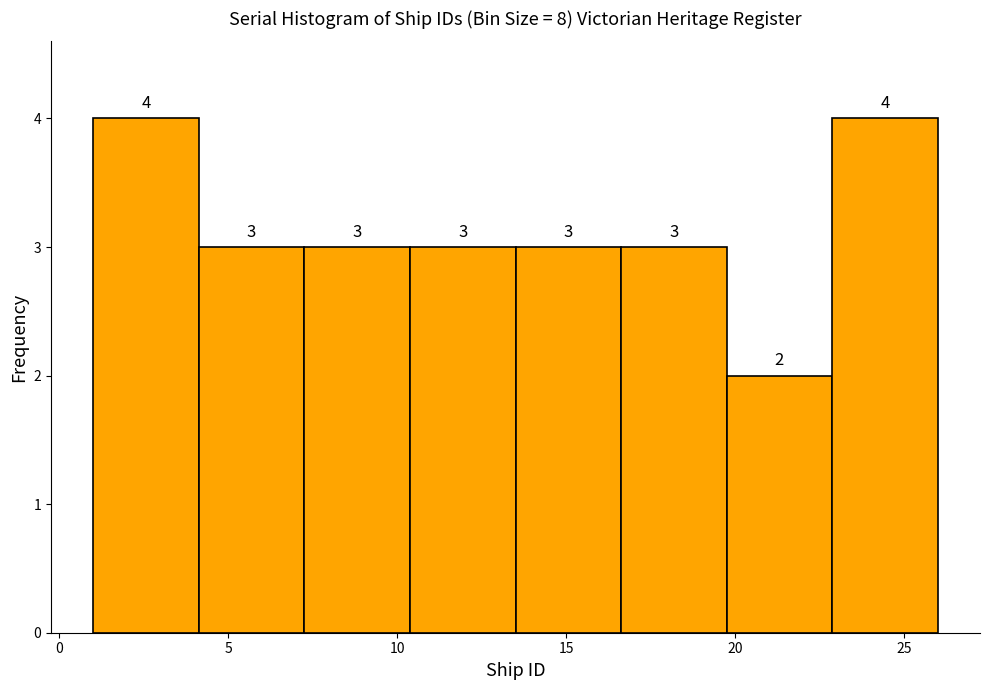

Reading left to right, list every bar in this chart as the range it spans on the x-axis followed by its height. The bar edges are not printed on the chart, so give them approximately, as read against the axis.

1.0 to 4.0: 4
4.0 to 7.5: 3
7.5 to 10.5: 3
10.5 to 13.5: 3
13.5 to 16.5: 3
16.5 to 20.0: 3
20.0 to 23.0: 2
23.0 to 26.0: 4